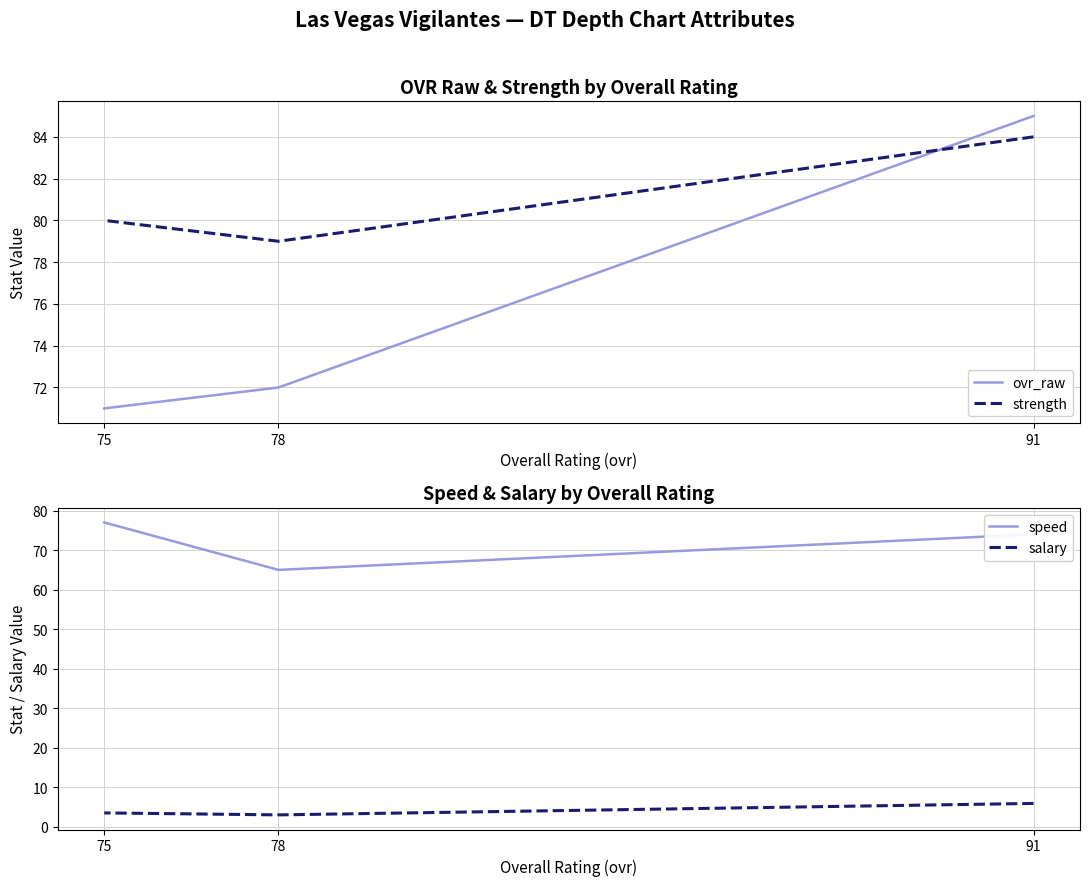

List the series in order of their peak value, highest first.

ovr_raw, strength, speed, salary